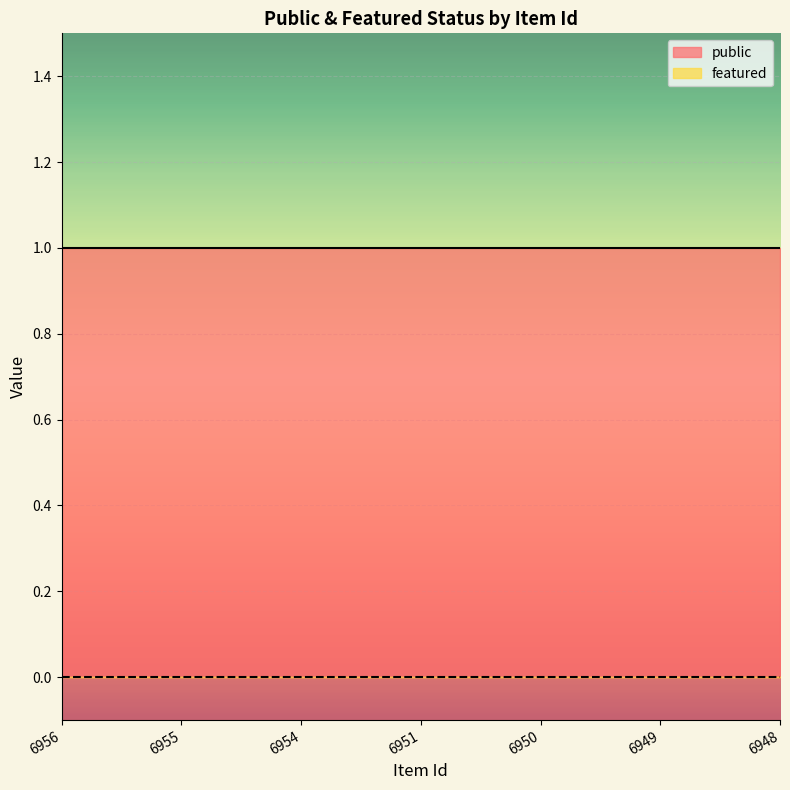

Reading right to left, transcribe all the data shown in this chart.

public: 6948=1	6949=1	6950=1	6951=1	6954=1	6955=1	6956=1
featured: 6948=0	6949=0	6950=0	6951=0	6954=0	6955=0	6956=0